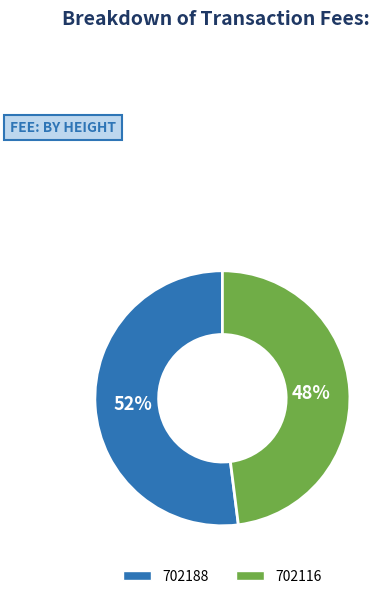

Rank the categories by value from lowest to highest.

702116, 702188